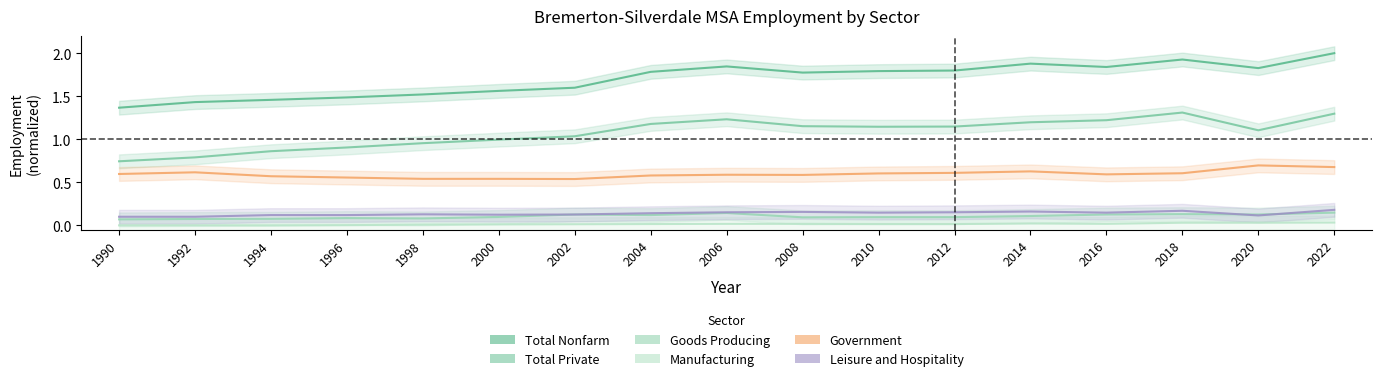

Is this an area chart (filled region under the line)?

No